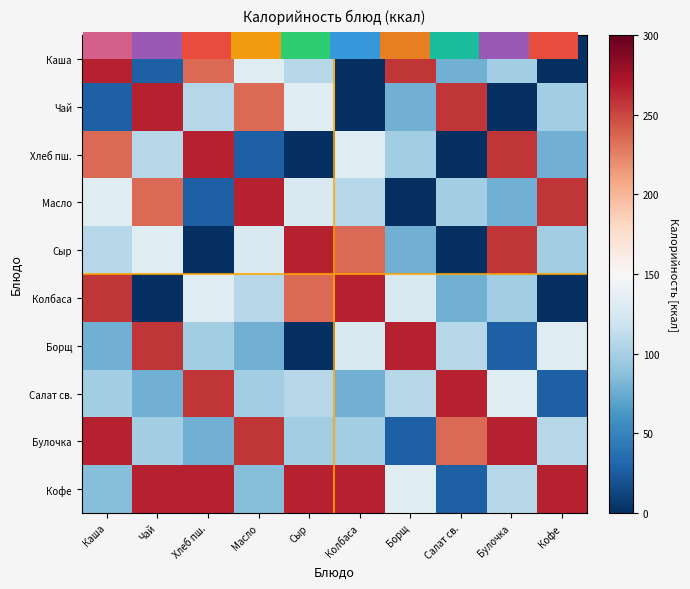

How many data points in Колбаса are less than 126?

5